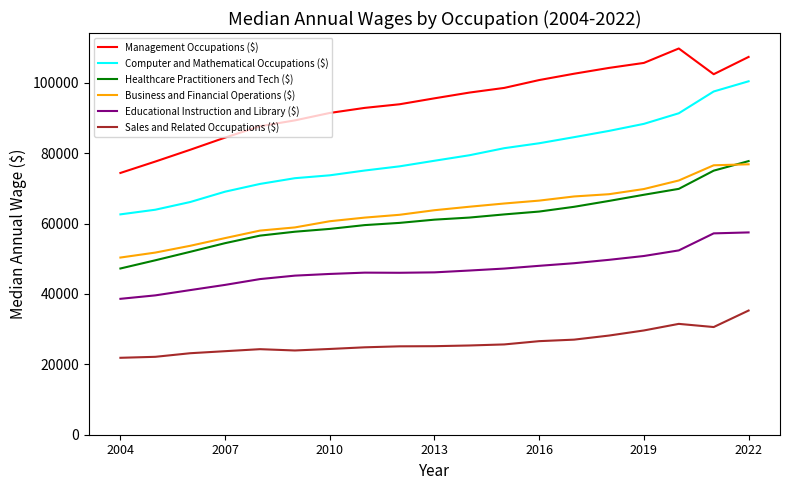

Which series has the largest range (max minus min)?

Computer and Mathematical Occupations ($)